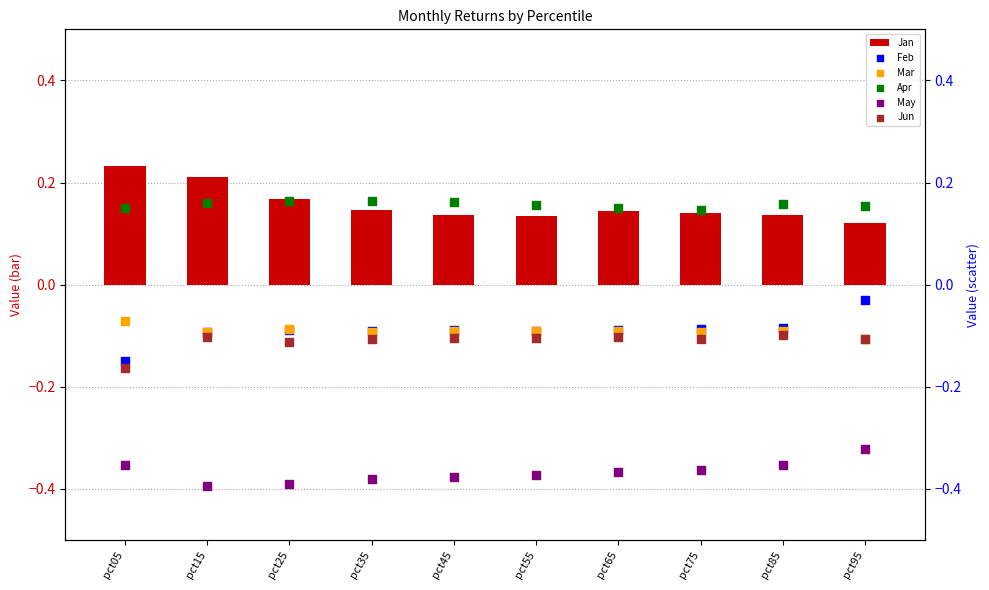

Which series has the largest total across all categories?

Jan